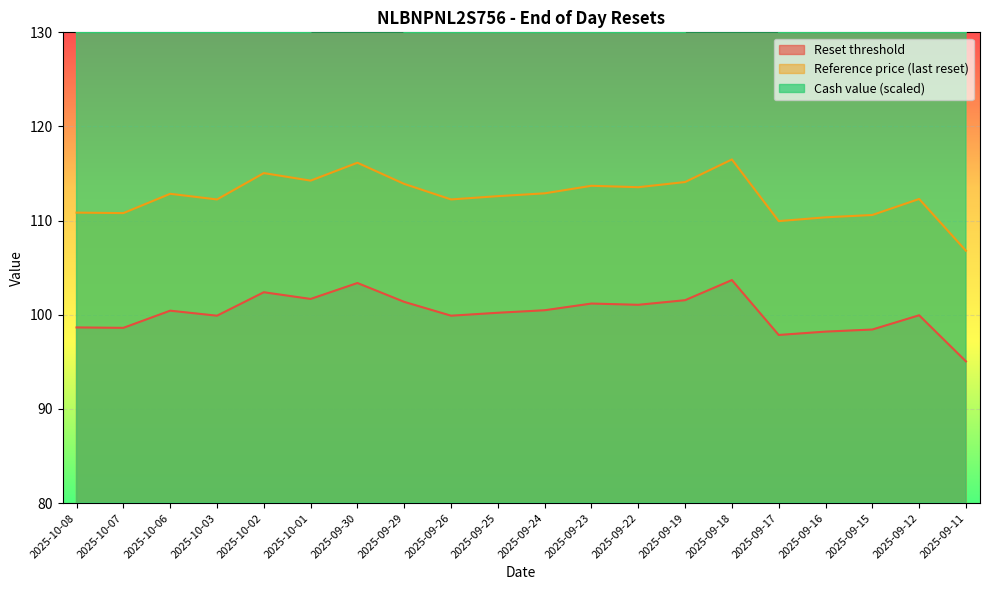

Is the value of Cash value at 2025-09-17 greater than the value of Reference price (last reset) at 2025-09-26?

Yes